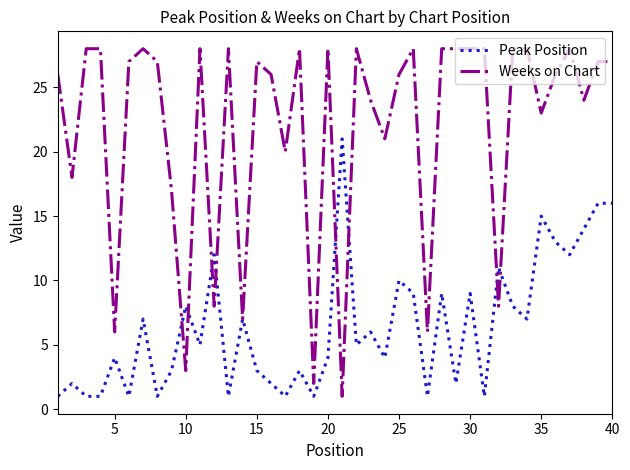

Rank the series by their maximum value, from lowest to highest.

Peak Position, Weeks on Chart